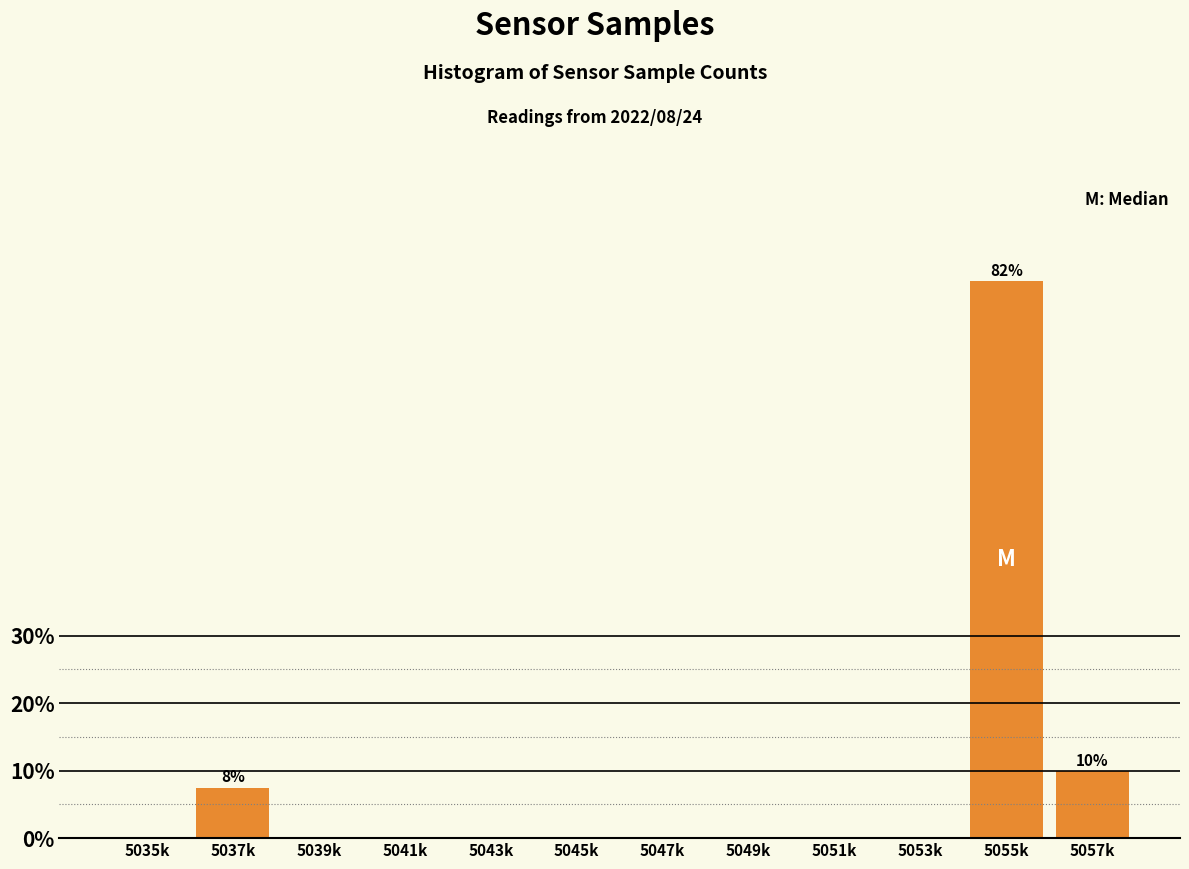

Reading right to left, what are all the values shown in this chart?

5057k=10.0	5055k=82.5	5053k=0.0	5051k=0.0	5049k=0.0	5047k=0.0	5045k=0.0	5043k=0.0	5041k=0.0	5039k=0.0	5037k=7.5	5035k=0.0